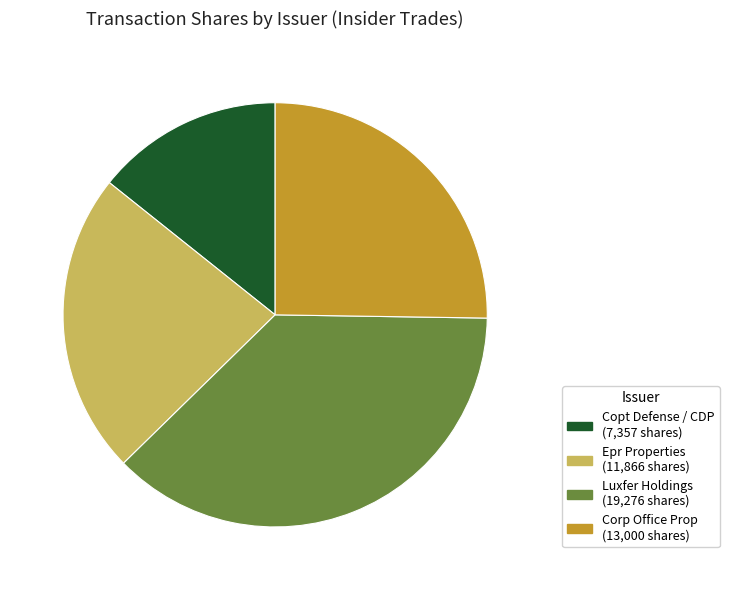

Is there any slice that represents more than half of the pie?

No